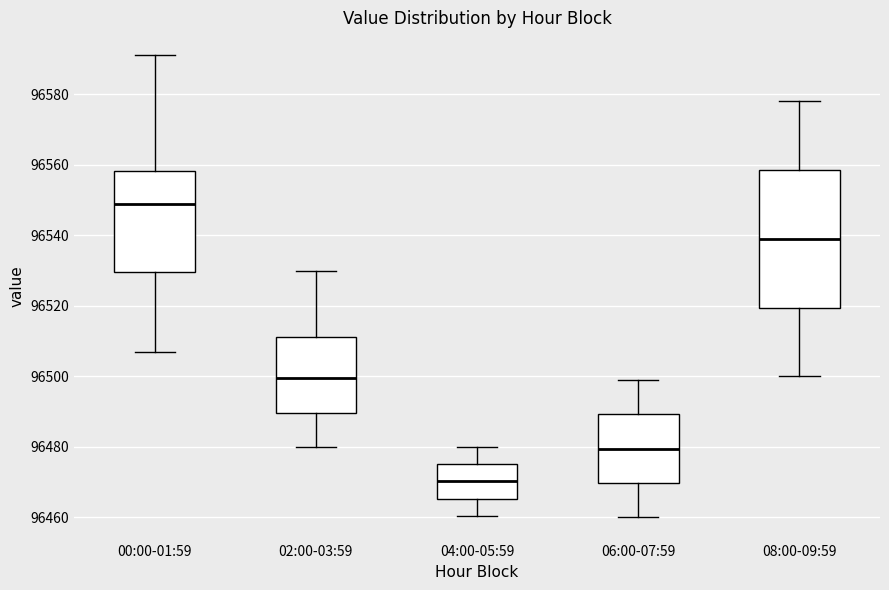

Reading left to right, transcribe this box plot: for each box, give where its median line is, the range the box spans, and where its two whiskers end, as read against the y-axis. The values are not printed on the chart, so give them approximately, as read against the axis.

00:00-01:59: median 96550, box 96530 to 96558, whiskers 96506 to 96592
02:00-03:59: median 96500, box 96490 to 96512, whiskers 96480 to 96530
04:00-05:59: median 96470, box 96466 to 96476, whiskers 96460 to 96480
06:00-07:59: median 96480, box 96470 to 96490, whiskers 96460 to 96500
08:00-09:59: median 96540, box 96520 to 96558, whiskers 96500 to 96578